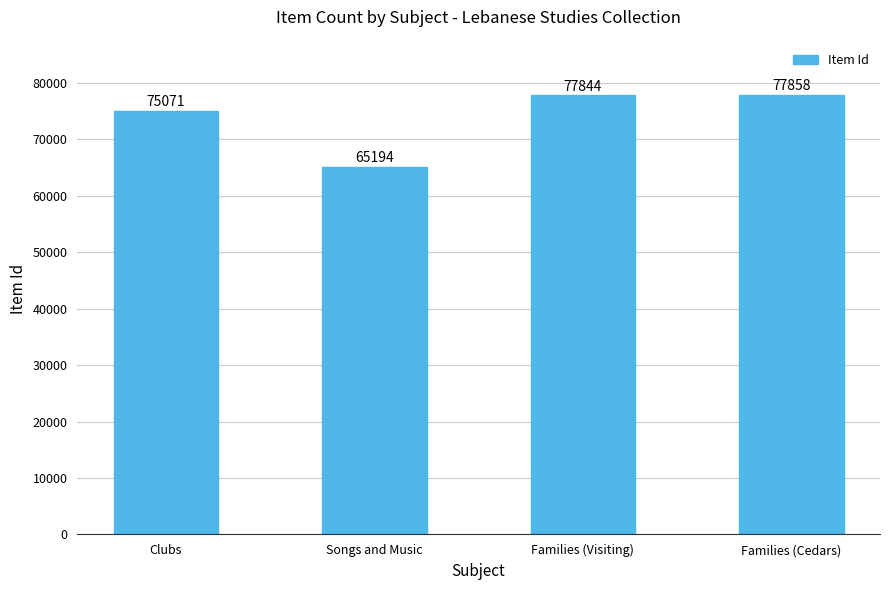

At which label is the value closest to 71526?

Clubs